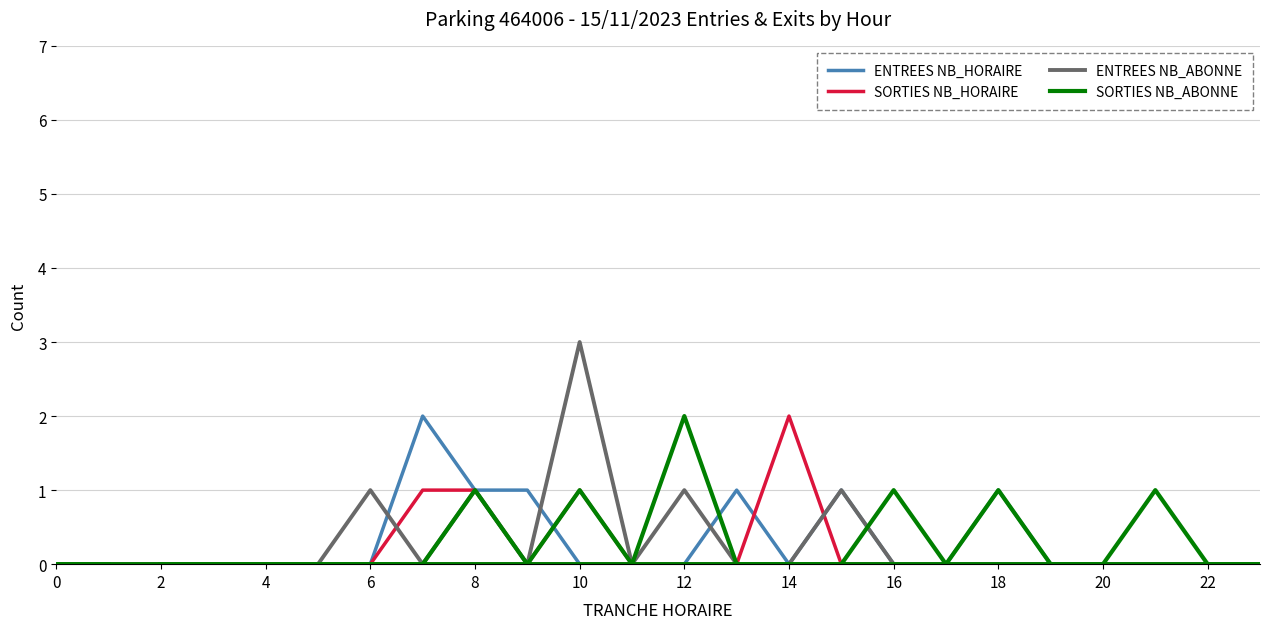

Which series ends up on top after the final intersection of SORTIES NB_ABONNE and ENTREES NB_HORAIRE?

SORTIES NB_ABONNE